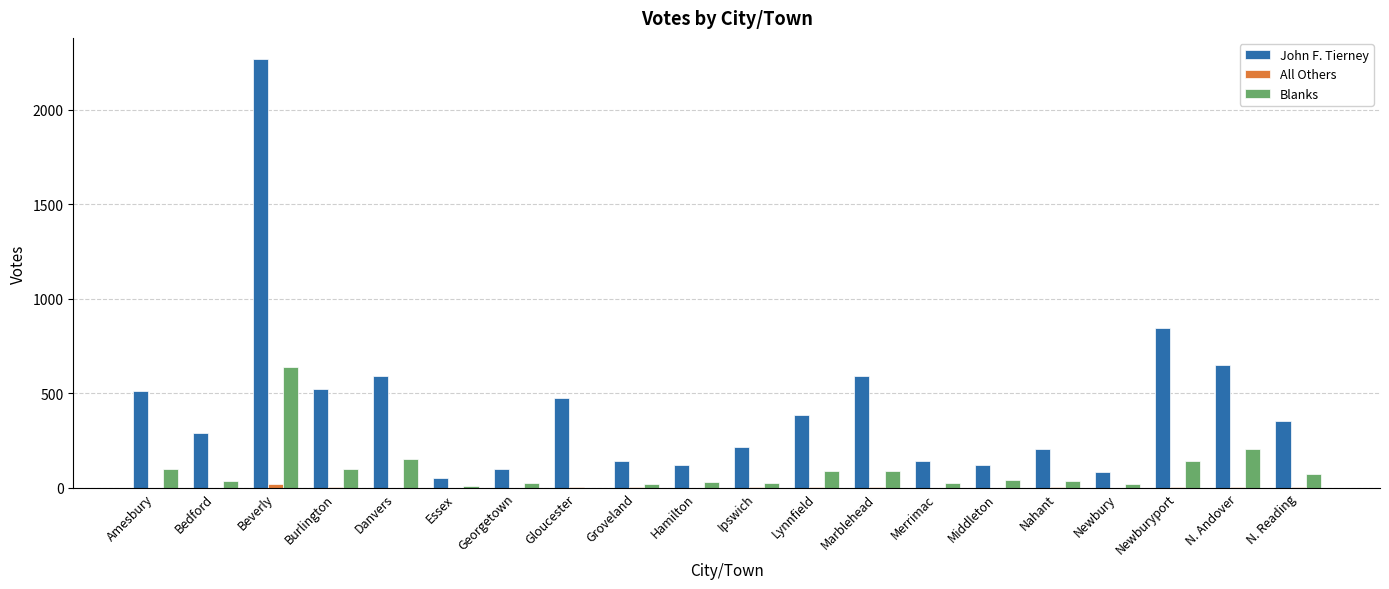

Which category has the highest value across all series?

Beverly